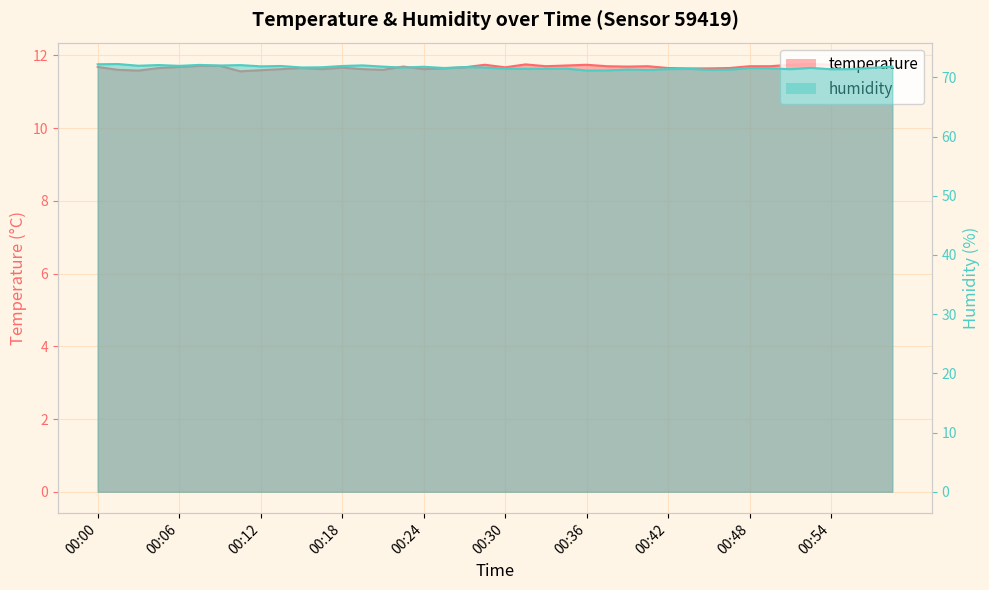

The humidity series shows 71.4 at 00:42. True or false?

True